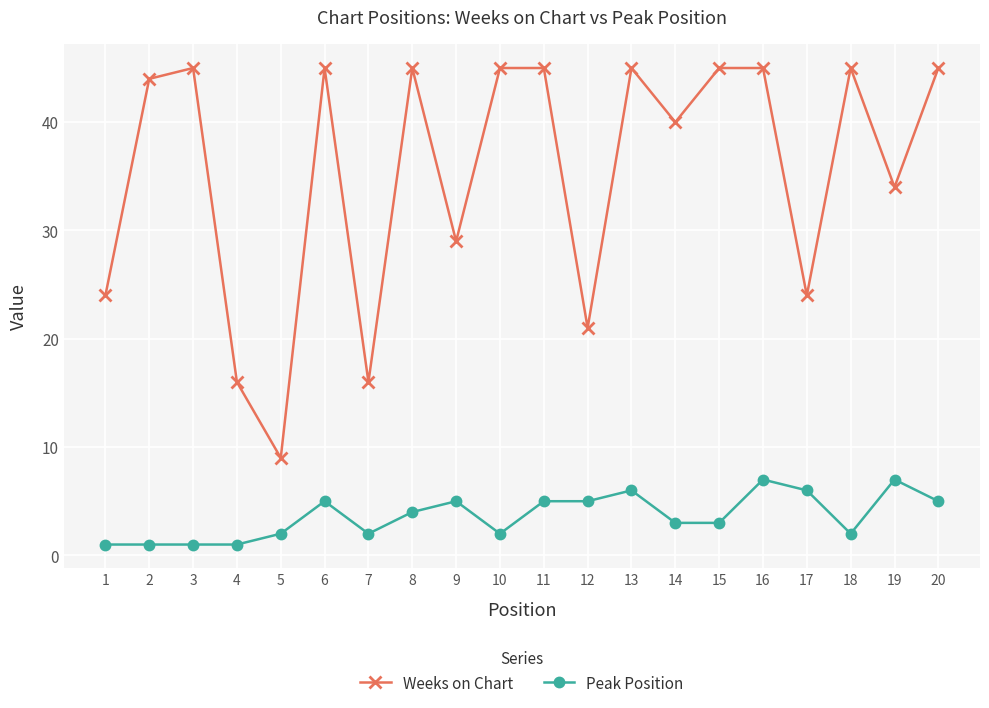

How many data points in Weeks on Chart are less than 45?

10